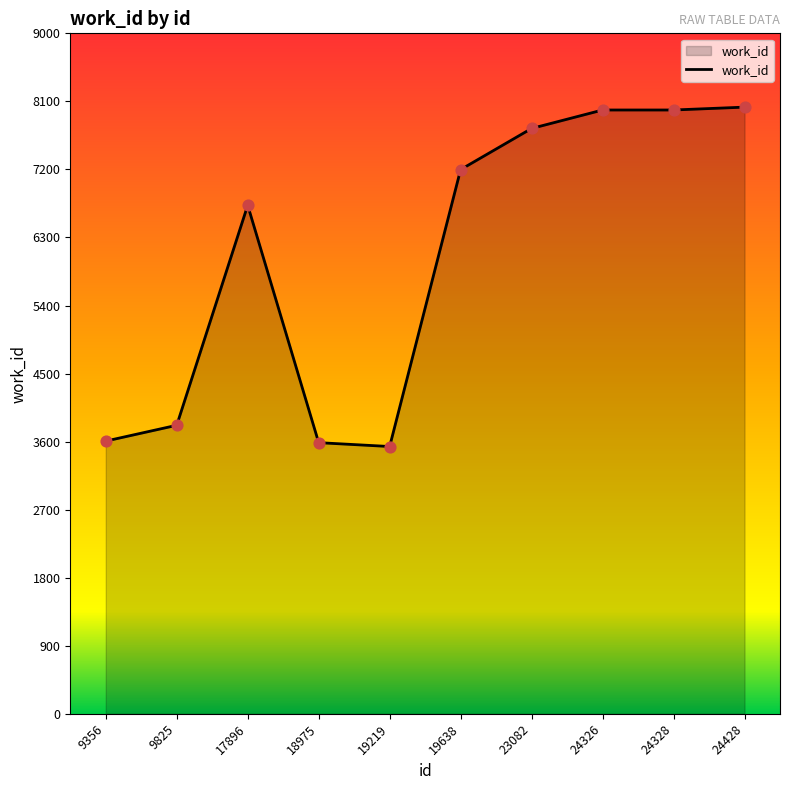

Approximately how many times larger is the value at 23082 compared to 24326?

1.0